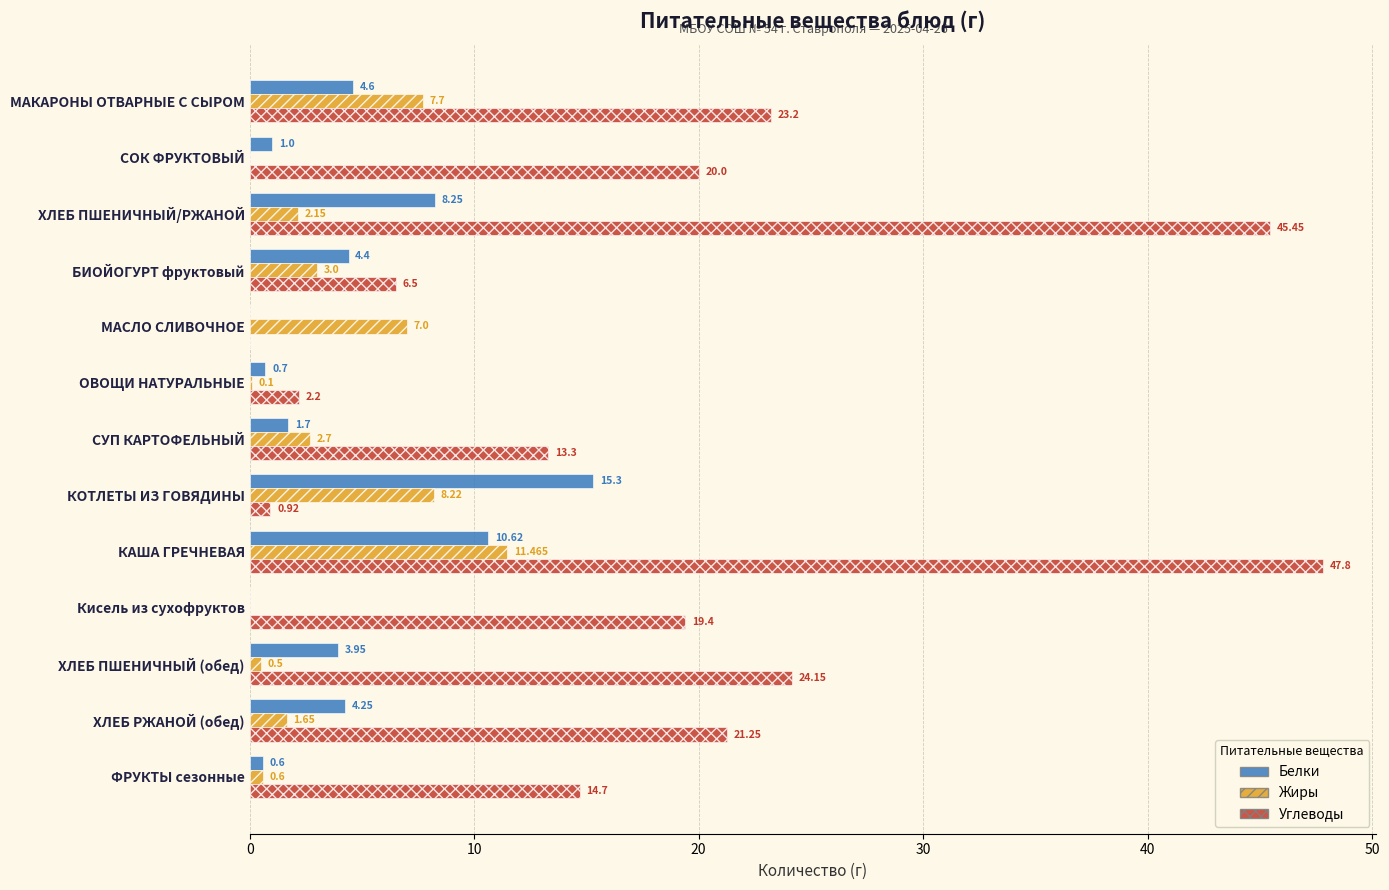

How many values in the Белки series exceed 3?

7